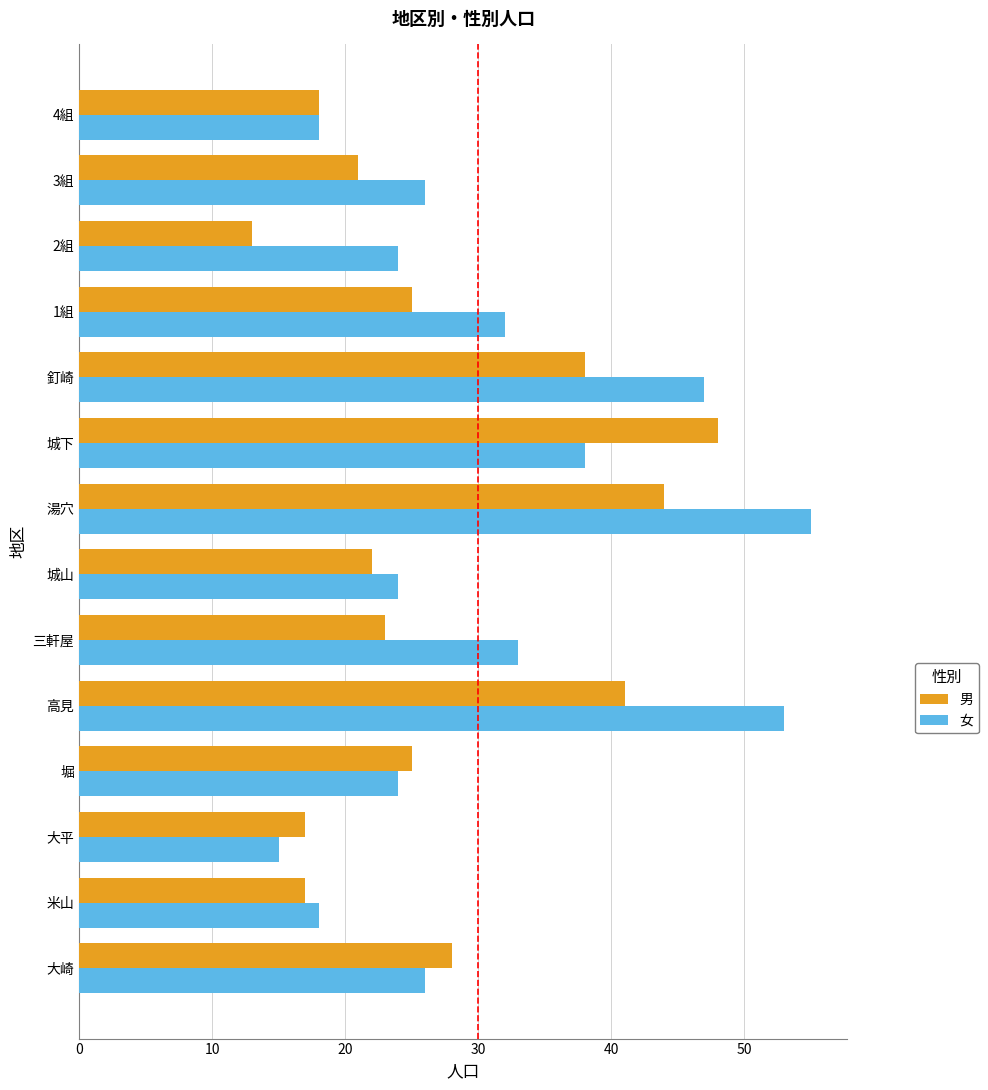

The 男 series shows 40 at 三軒屋. True or false?

False